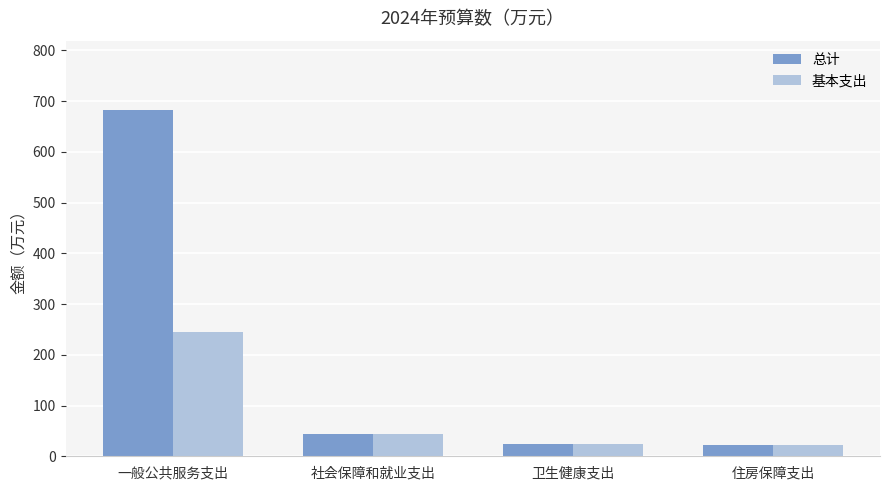

Is the value of 基本支出 at 卫生健康支出 greater than the value of 总计 at 一般公共服务支出?

No